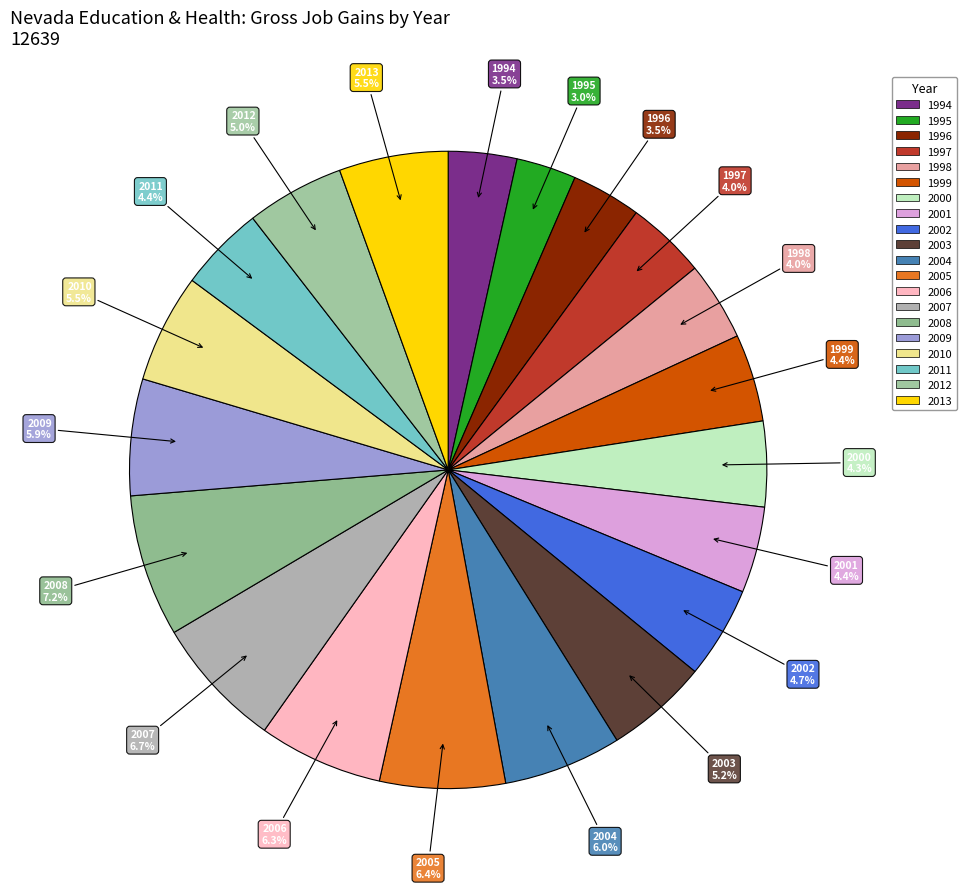

What is the ratio of the value at 2012 to the value at 2013?

0.9